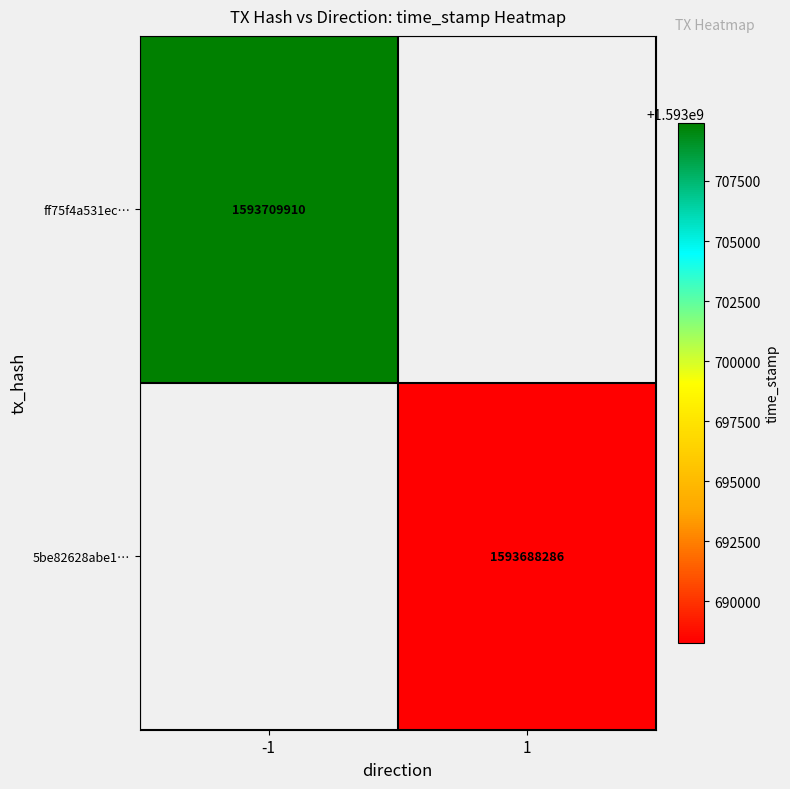

True or false: 5be82628abe1… has a value of 1593688286 at 1.

True